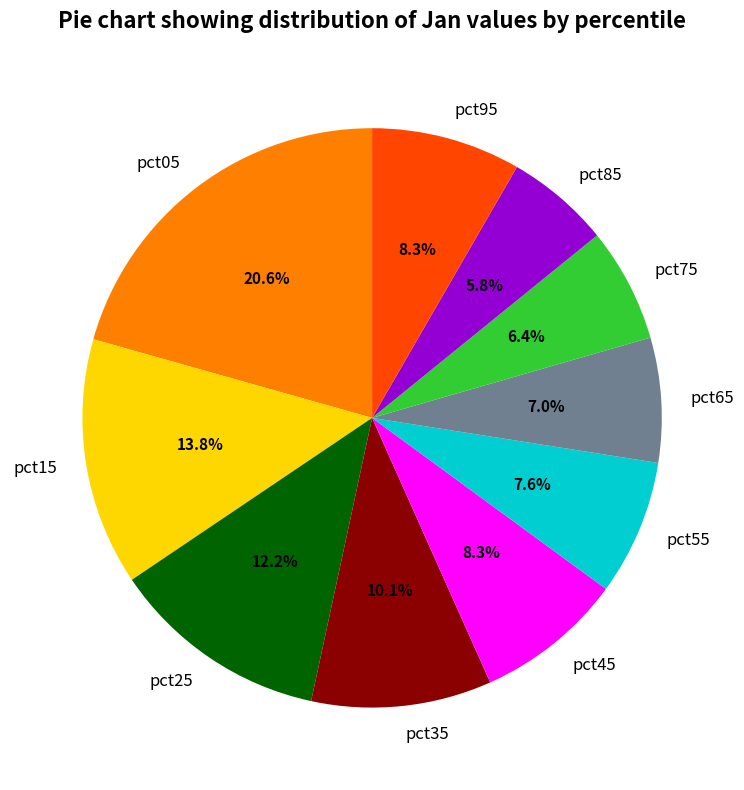

Which has a higher value, pct55 or pct95?

pct95